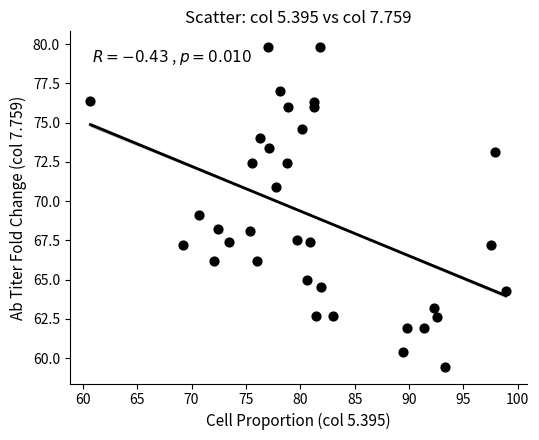

What is the range of Y values (max minus min)?

20.4